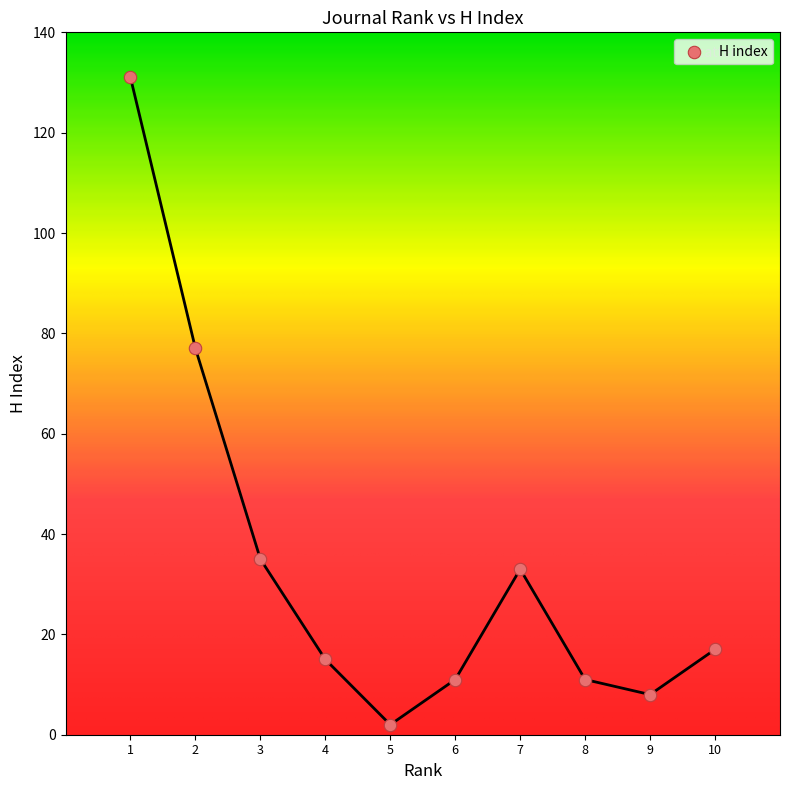

What is the range of Y values (max minus min)?

129